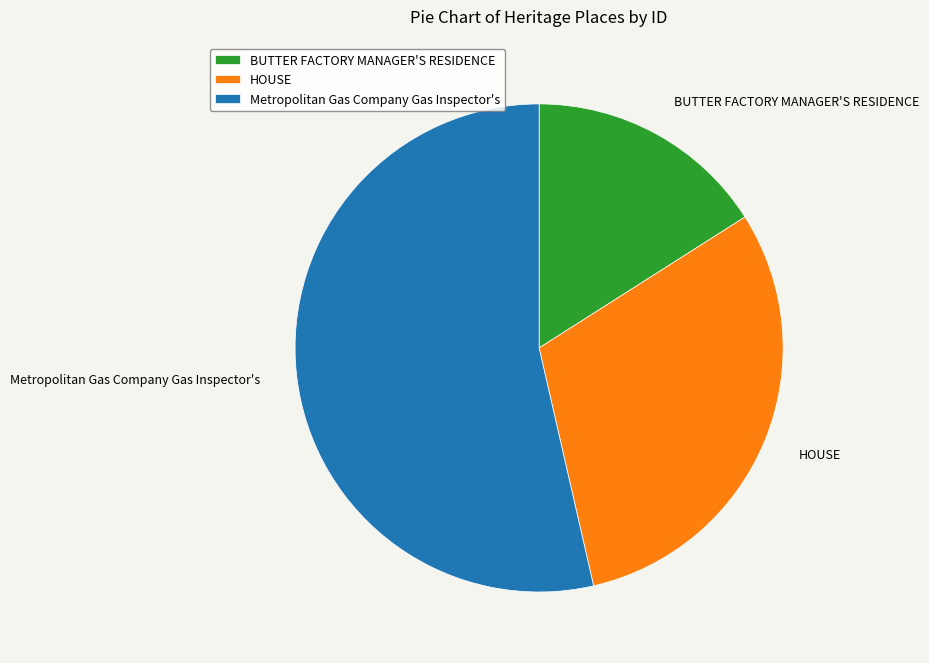

What is the ratio of the value at HOUSE to the value at BUTTER FACTORY MANAGER'S RESIDENCE?

1.9